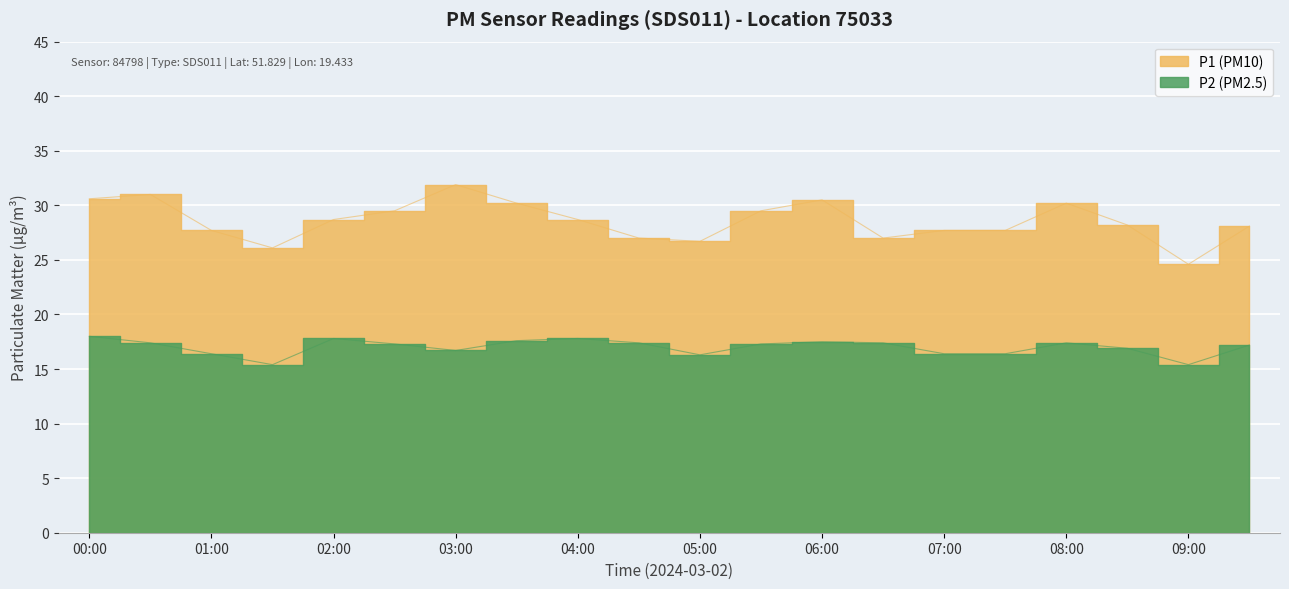

Where is P1 nearest to the value 28?

09:30